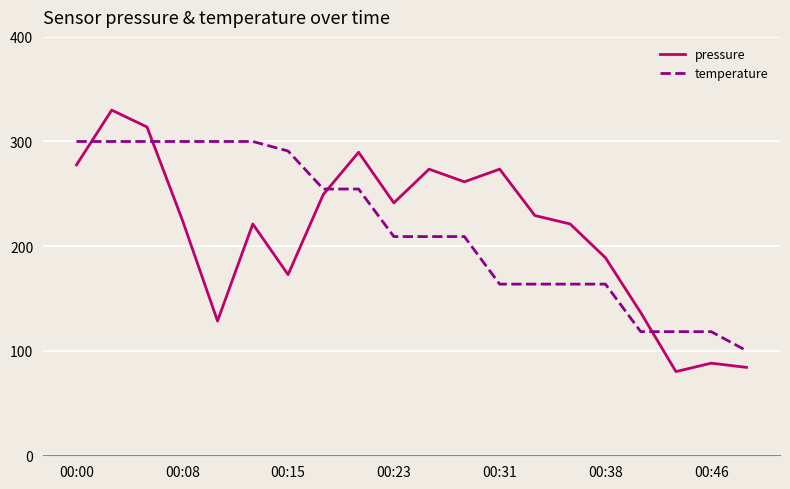

How many intersections are there between temperature and pressure?

4